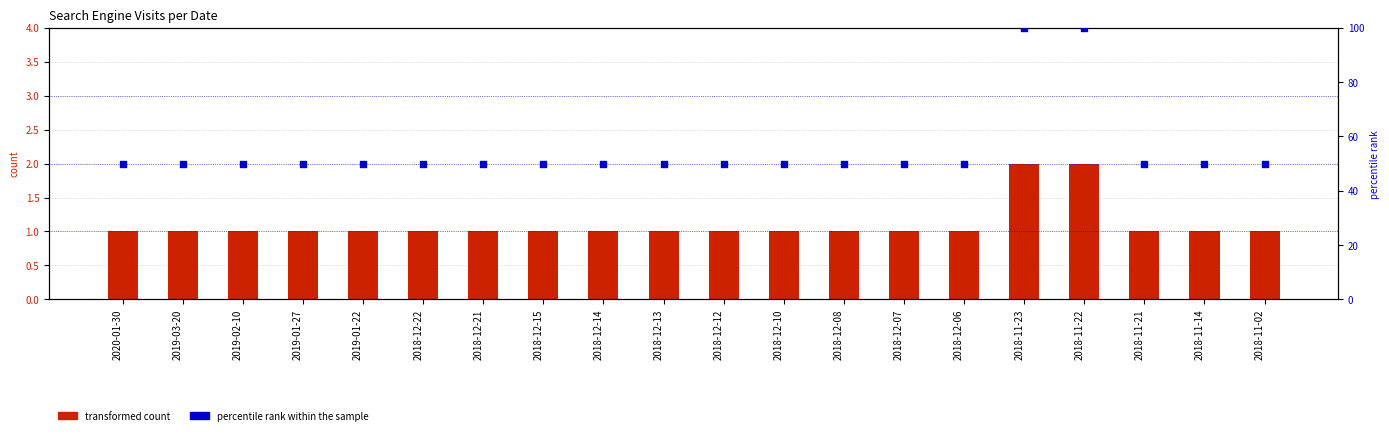

Which series reaches the minimum Y coordinate?

Google (transformed count)